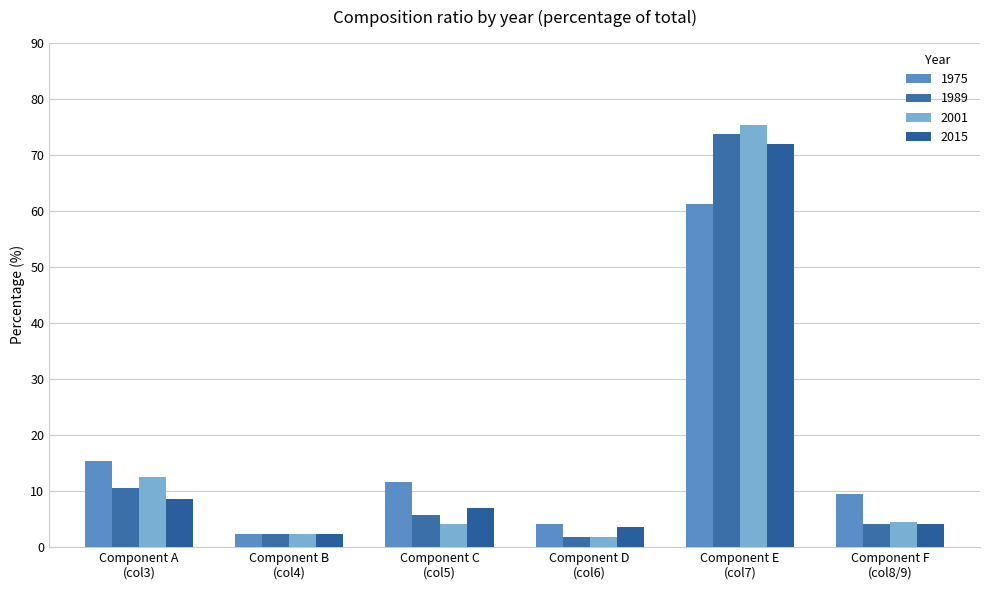

What is the value of the 2001 bar at the 3rd from the left?

4.2